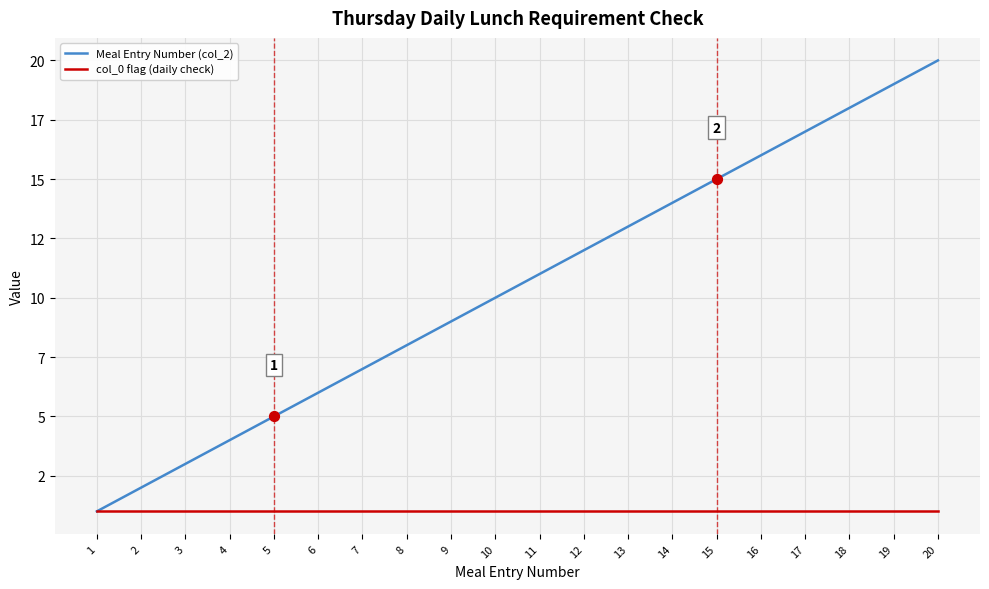

Is this an area chart (filled region under the line)?

No